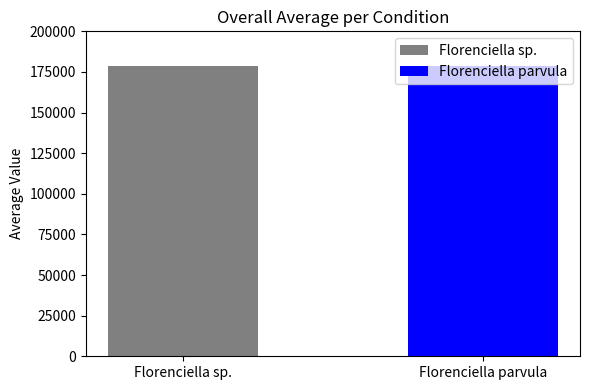

What is the label of the 2nd bar from the left?

Florenciella parvula